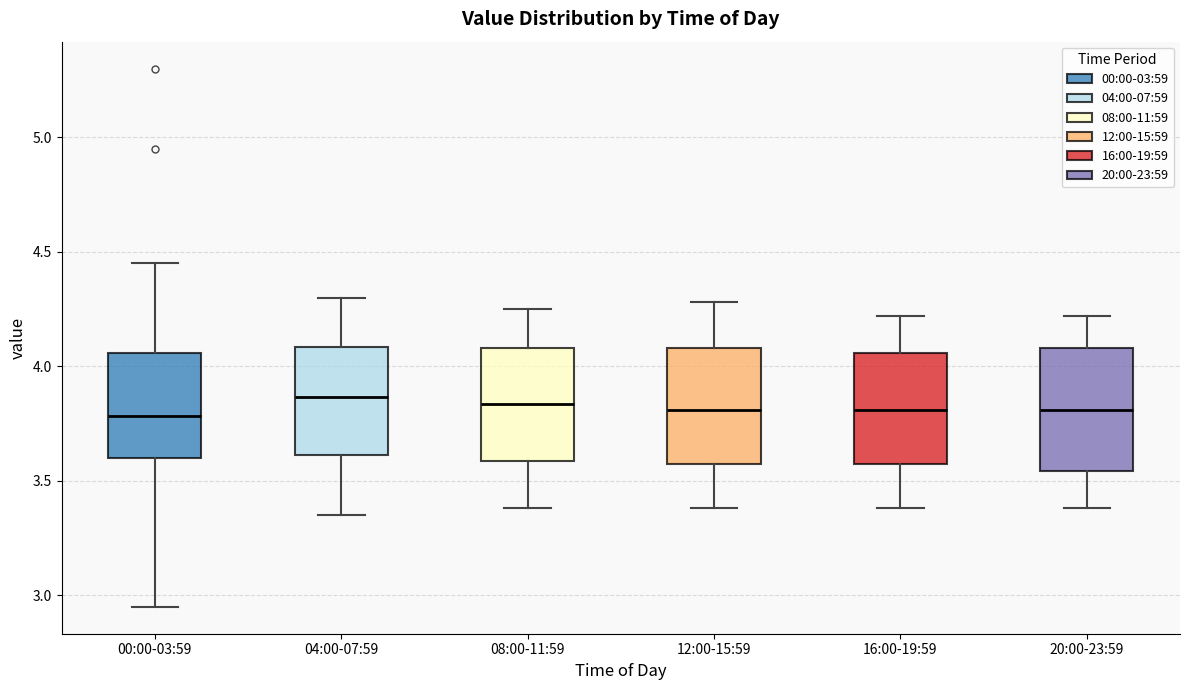

Reading left to right, transcribe this box plot: for each box, give where its median line is, the range the box spans, and where its two whiskers end, as read against the y-axis. The values are not printed on the chart, so give them approximately, as read against the axis.

00:00-03:59: median 3.80, box 3.60 to 4.05, whiskers 2.95 to 4.45
04:00-07:59: median 3.85, box 3.60 to 4.10, whiskers 3.35 to 4.30
08:00-11:59: median 3.85, box 3.60 to 4.10, whiskers 3.40 to 4.25
12:00-15:59: median 3.80, box 3.55 to 4.10, whiskers 3.40 to 4.30
16:00-19:59: median 3.80, box 3.55 to 4.05, whiskers 3.40 to 4.20
20:00-23:59: median 3.80, box 3.55 to 4.10, whiskers 3.40 to 4.20